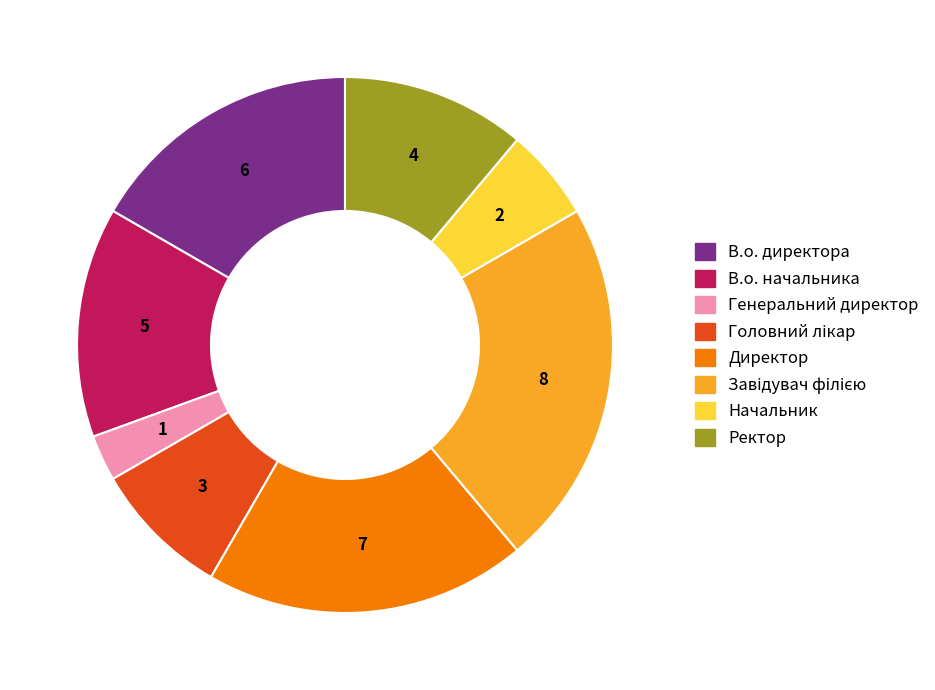

Count the number of slices in the pie.

8